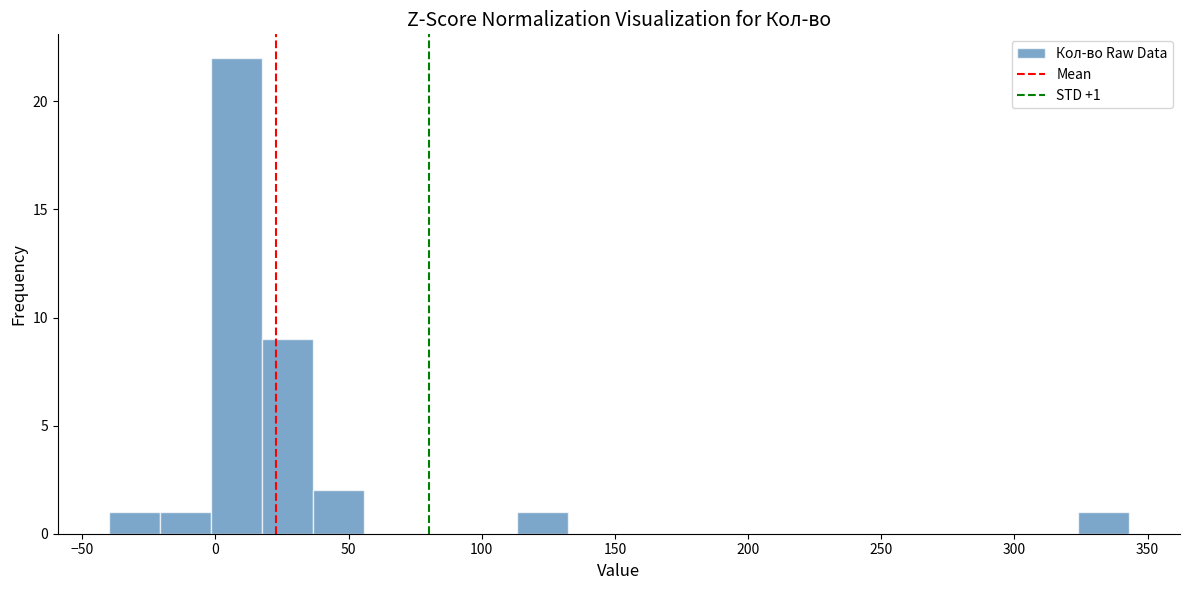

Read against the x-axis, roughly where is the centre of the tallest bar?

10